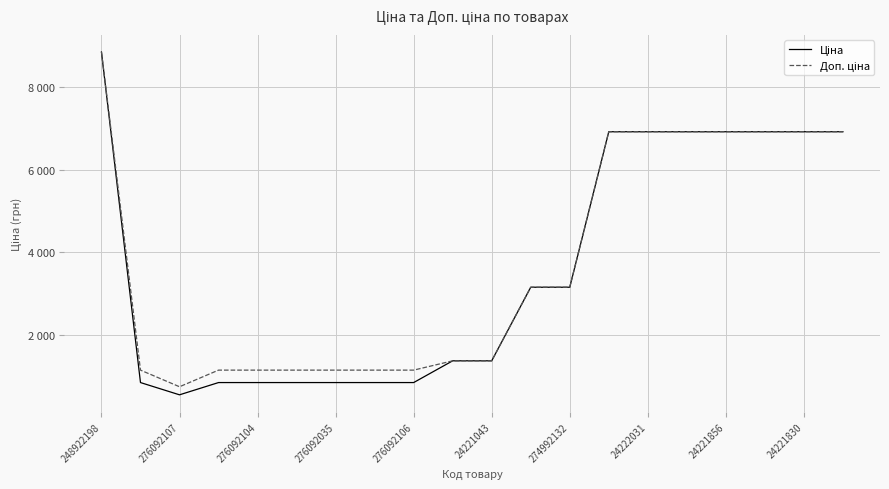

Does the chart have visible grid lines?

Yes